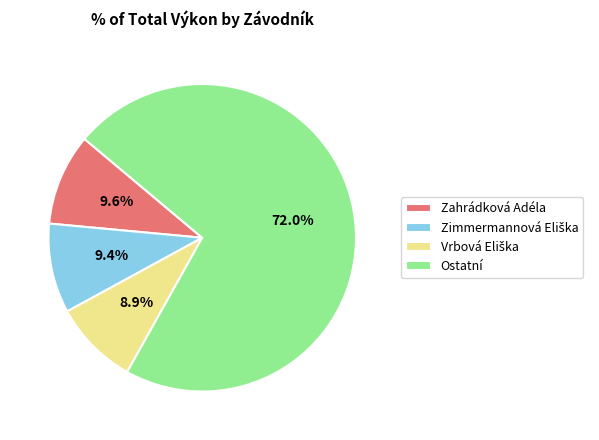

Approximately how many times larger is the value at Ostatní compared to Zahrádková Adéla?

7.5